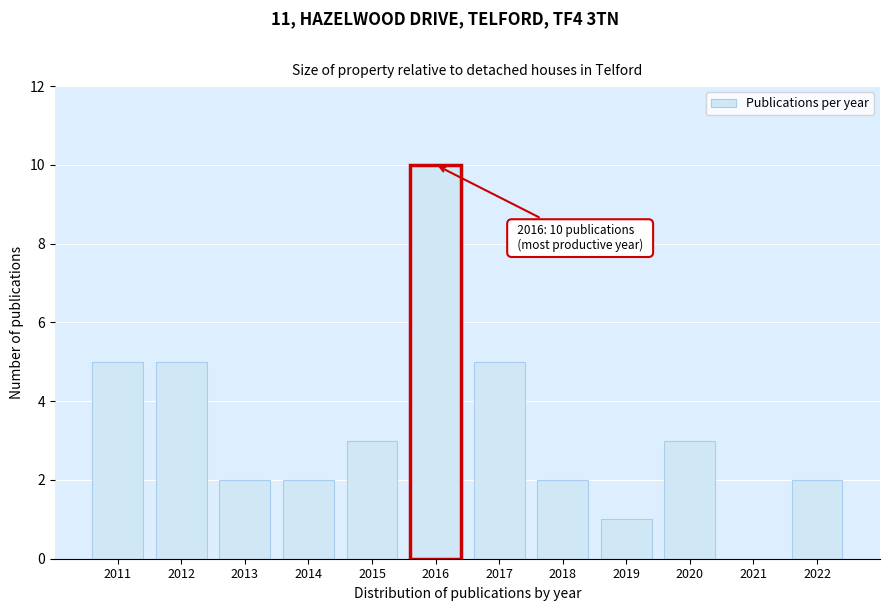

Reading left to right, transcribe all the data shown in this chart.

2011=5	2012=5	2013=2	2014=2	2015=3	2016=10	2017=5	2018=2	2019=1	2020=3	2021=0	2022=2